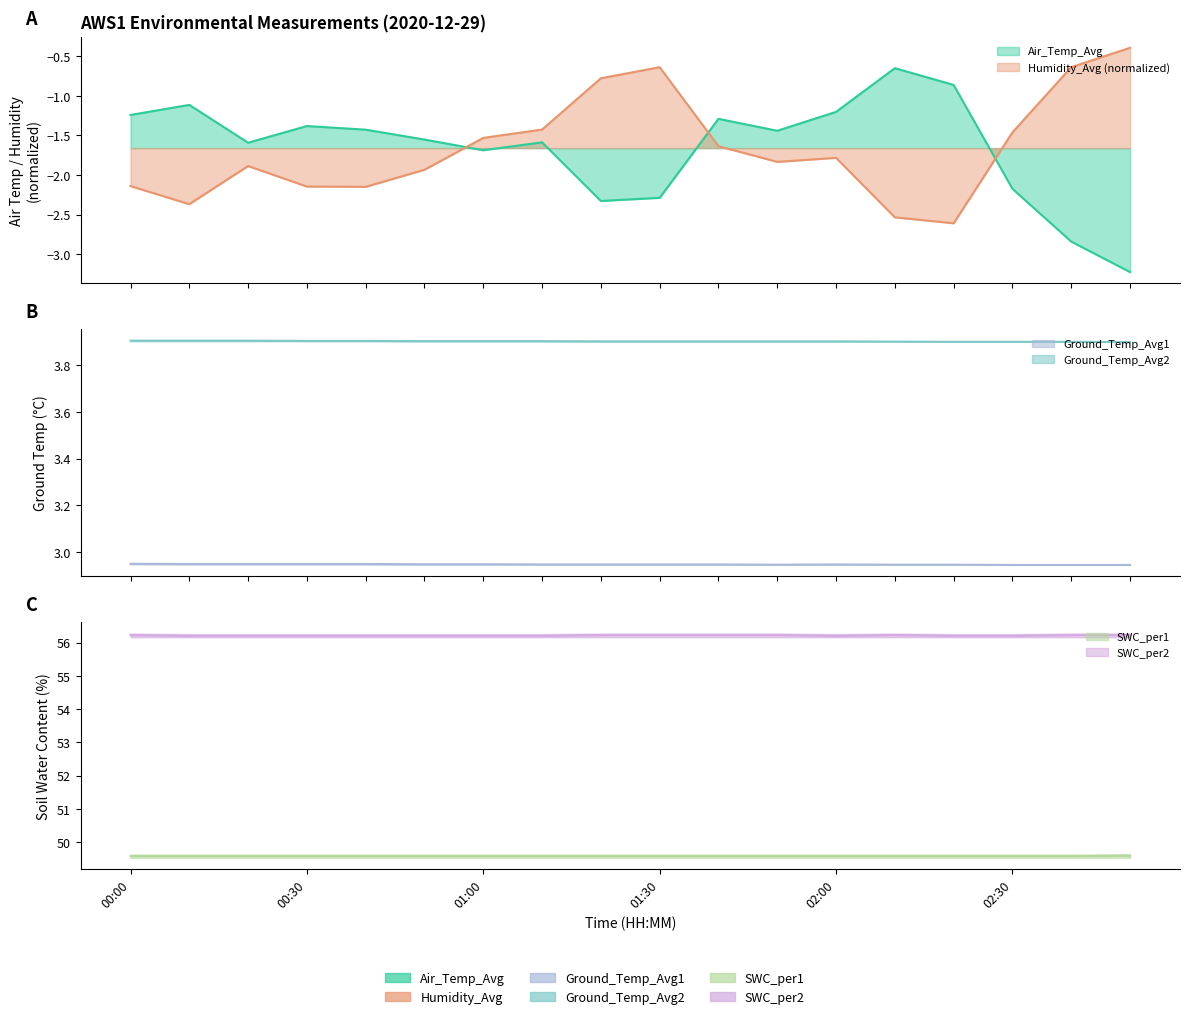

How many lines are shown in the chart?

6